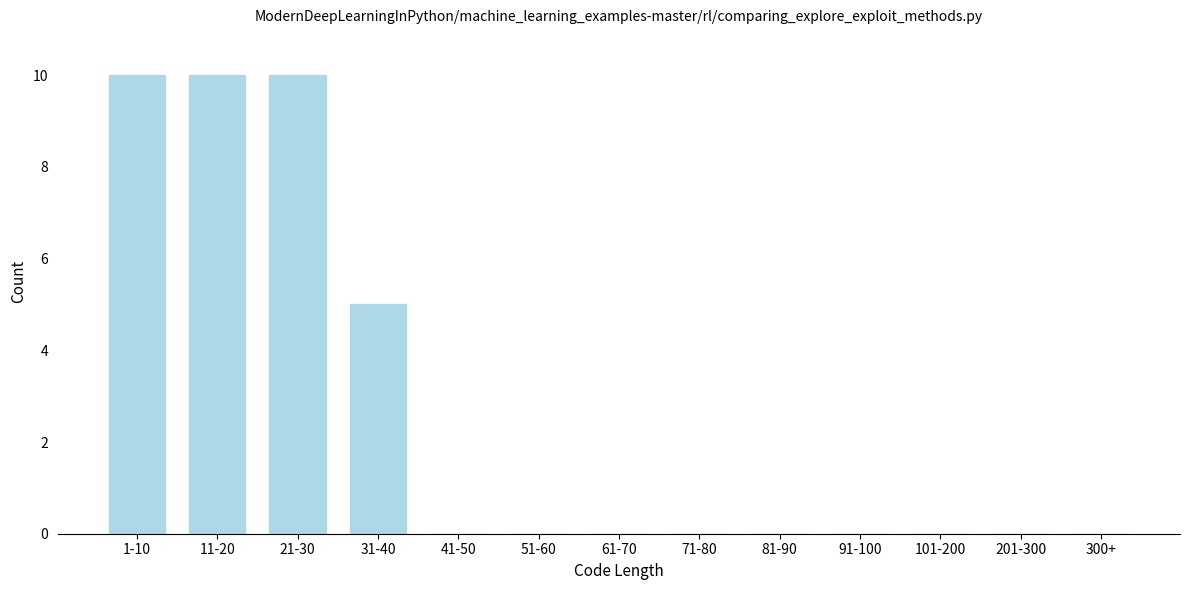

Reading left to right, list all the values displayed in this chart.

1-10=10	11-20=10	21-30=10	31-40=5	41-50=0	51-60=0	61-70=0	71-80=0	81-90=0	91-100=0	101-200=0	201-300=0	300+=0